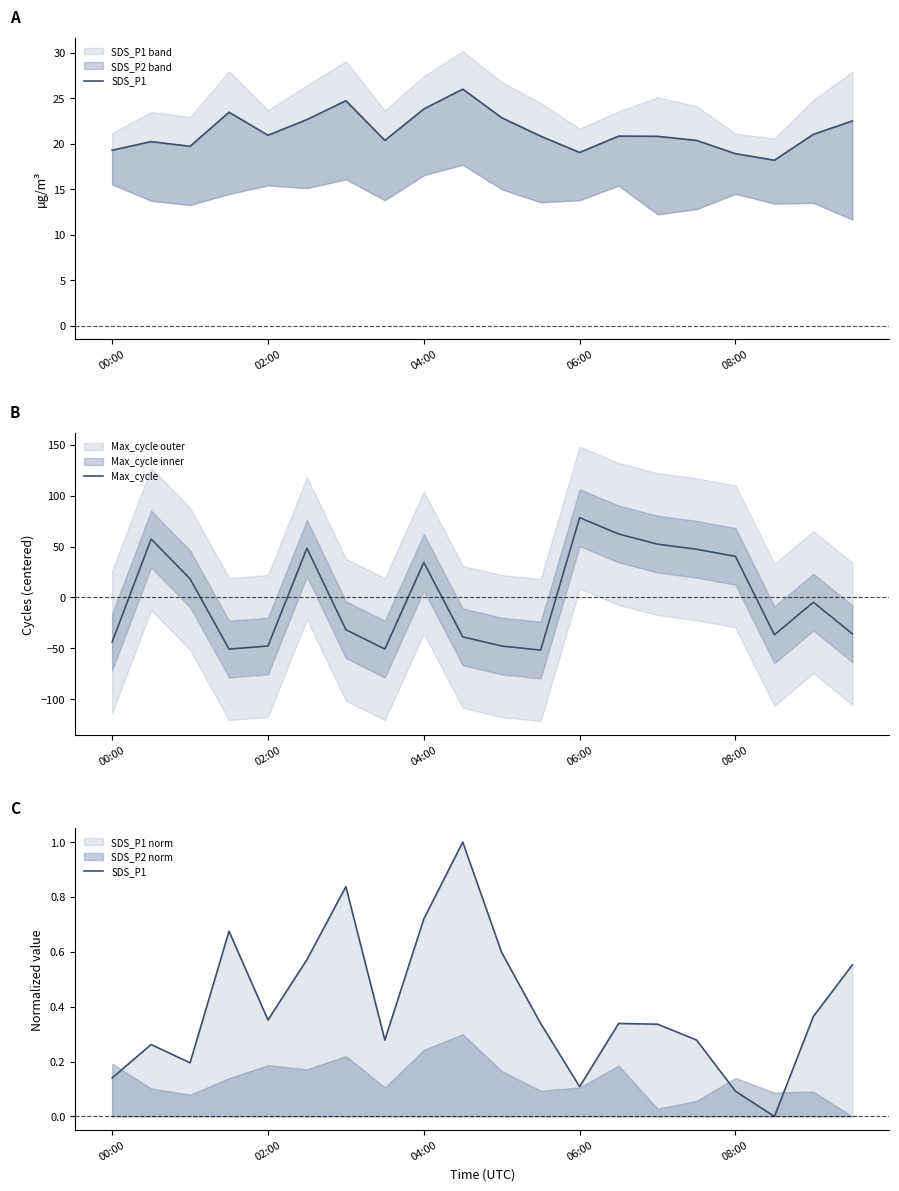

What is the difference between the maximum and second lowest values in the SDS_P1 series?

0.9